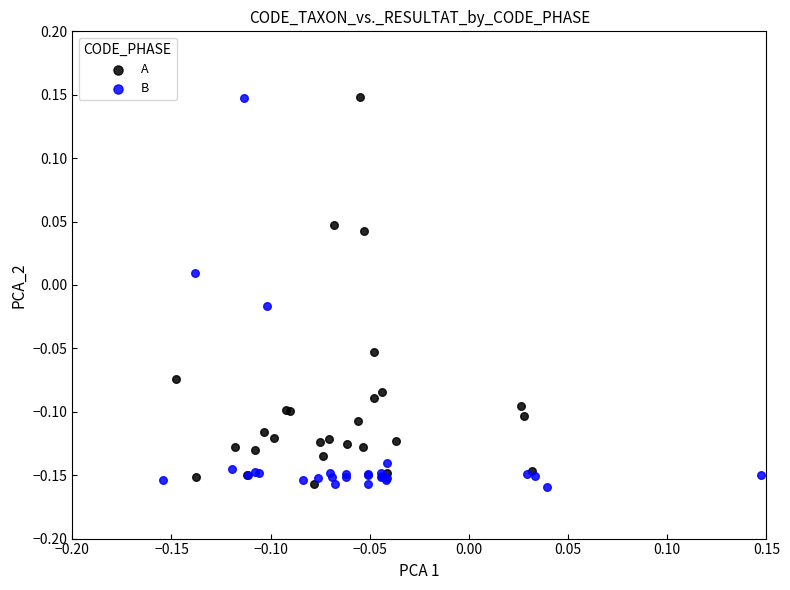

What are all the series names shown in the legend?

A, B